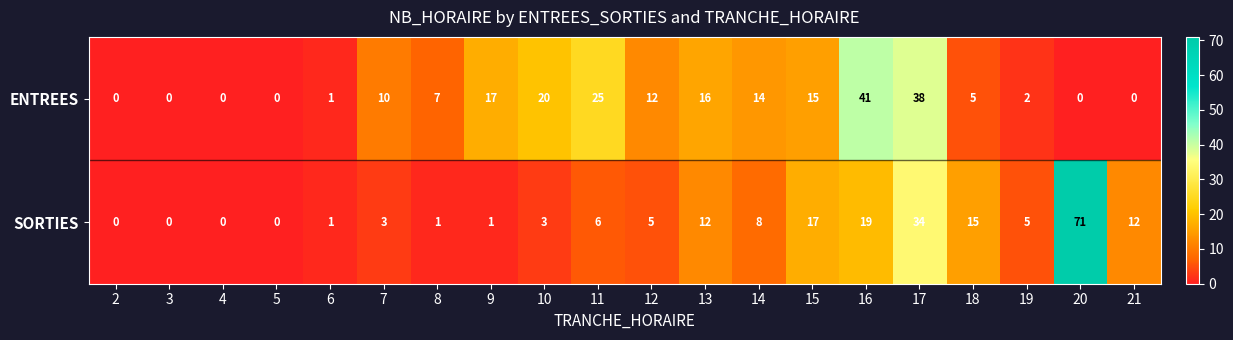

At which category is the sum across all series the highest?

17